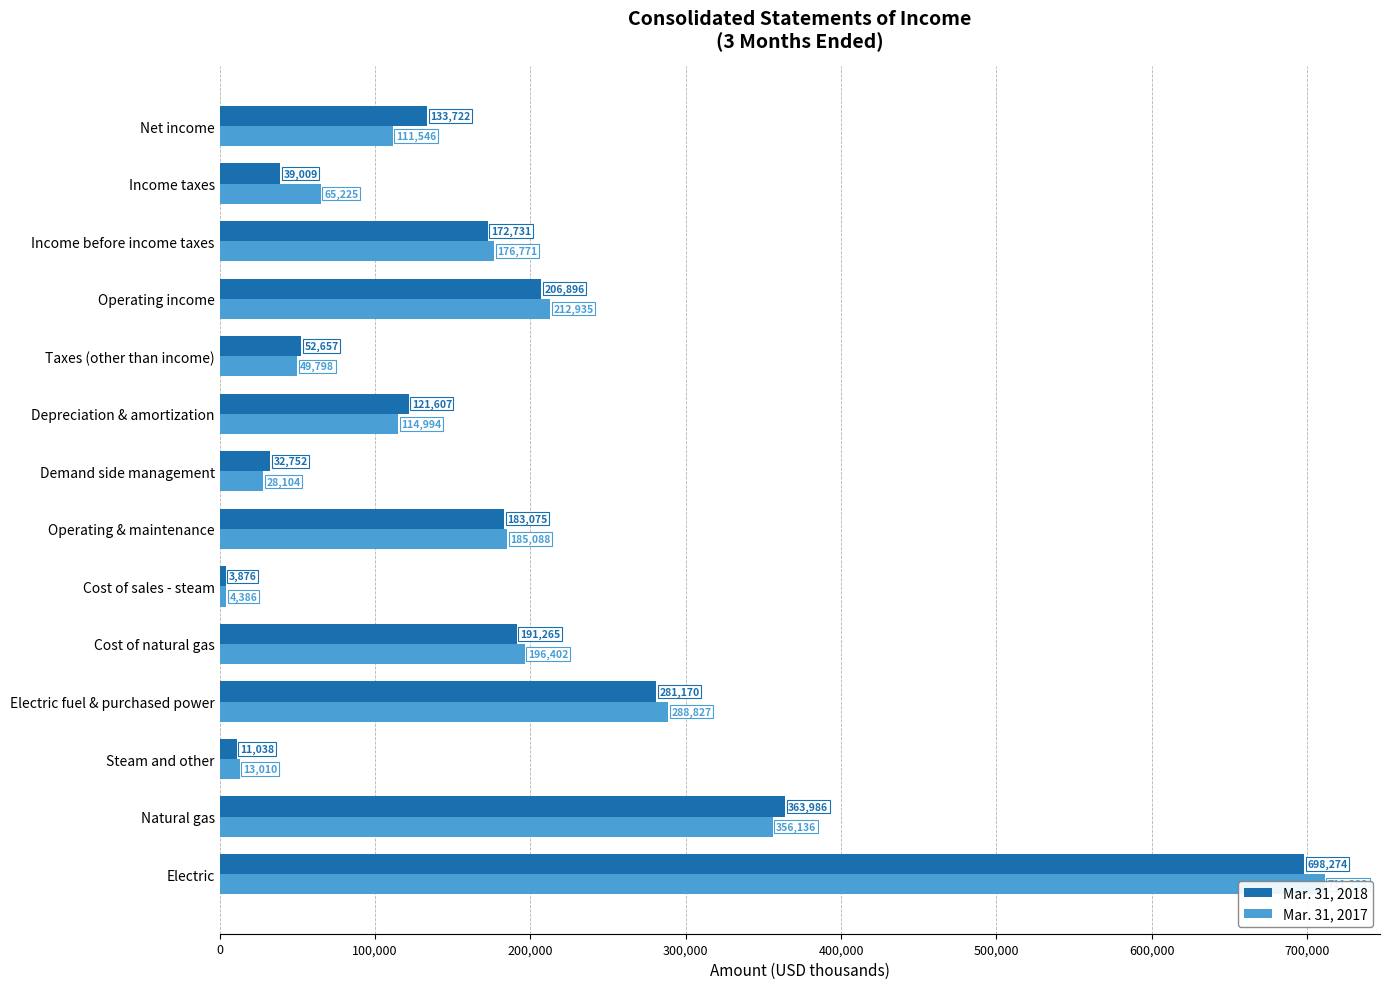

What is the average value of the Mar. 31, 2018 series?

178004